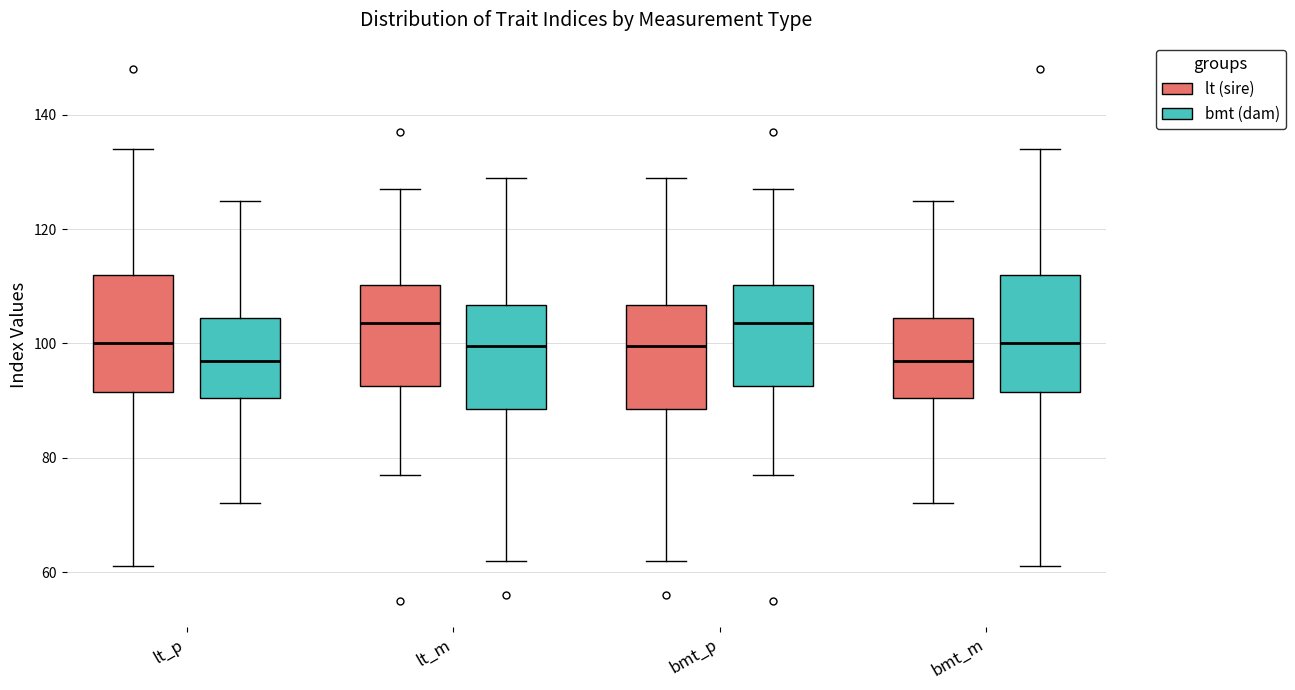

Reading left to right, transcribe this box plot: for each box, give where its median line is, the range the box spans, and where its two whiskers end, as read against the y-axis. The values are not printed on the chart, so give them approximately, as read against the axis.

lt_p (lt (sire)): median 100, box 92 to 112, whiskers 62 to 134
lt_p (bmt (dam)): median 98, box 90 to 104, whiskers 72 to 126
lt_m (lt (sire)): median 104, box 92 to 110, whiskers 78 to 128
lt_m (bmt (dam)): median 100, box 88 to 106, whiskers 62 to 130
bmt_p (lt (sire)): median 100, box 88 to 106, whiskers 62 to 130
bmt_p (bmt (dam)): median 104, box 92 to 110, whiskers 78 to 128
bmt_m (lt (sire)): median 98, box 90 to 104, whiskers 72 to 126
bmt_m (bmt (dam)): median 100, box 92 to 112, whiskers 62 to 134